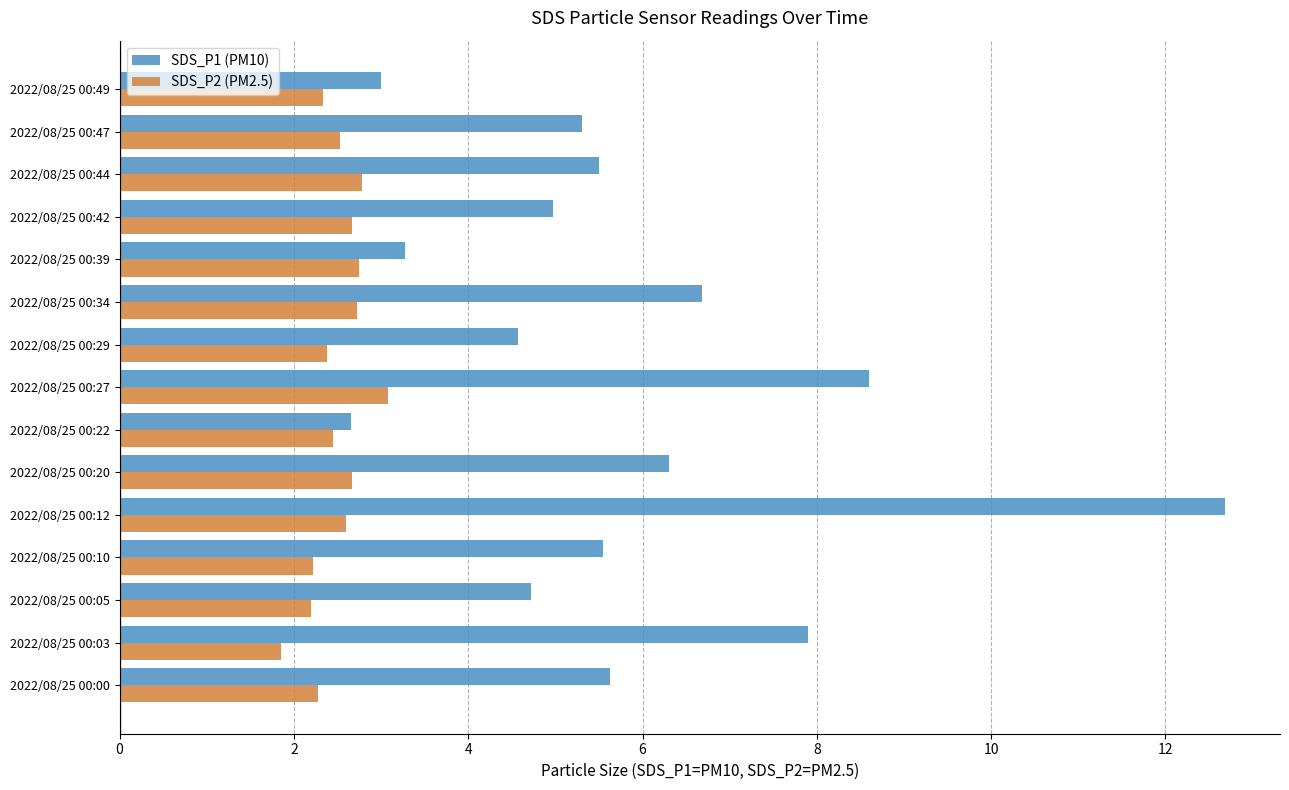

At how many categories does at least one series exceed 10?

1